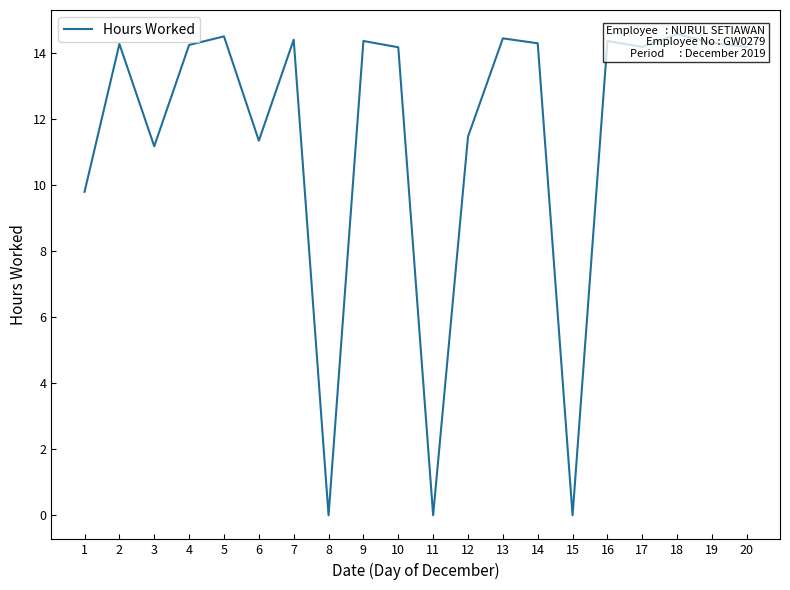

True or false: there are more than 1 points higher than both neighbors.

True